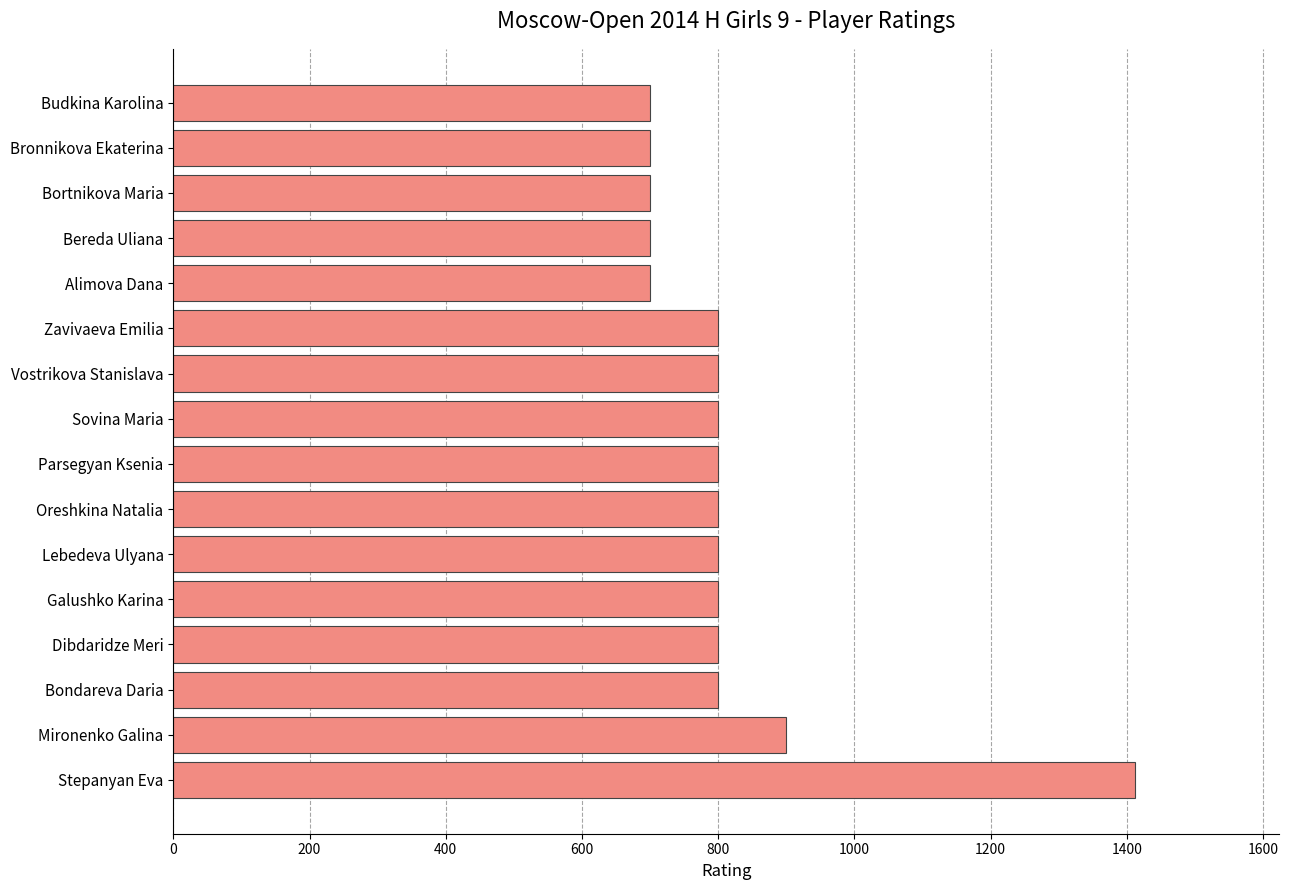

What is the difference between the maximum and minimum values?

712